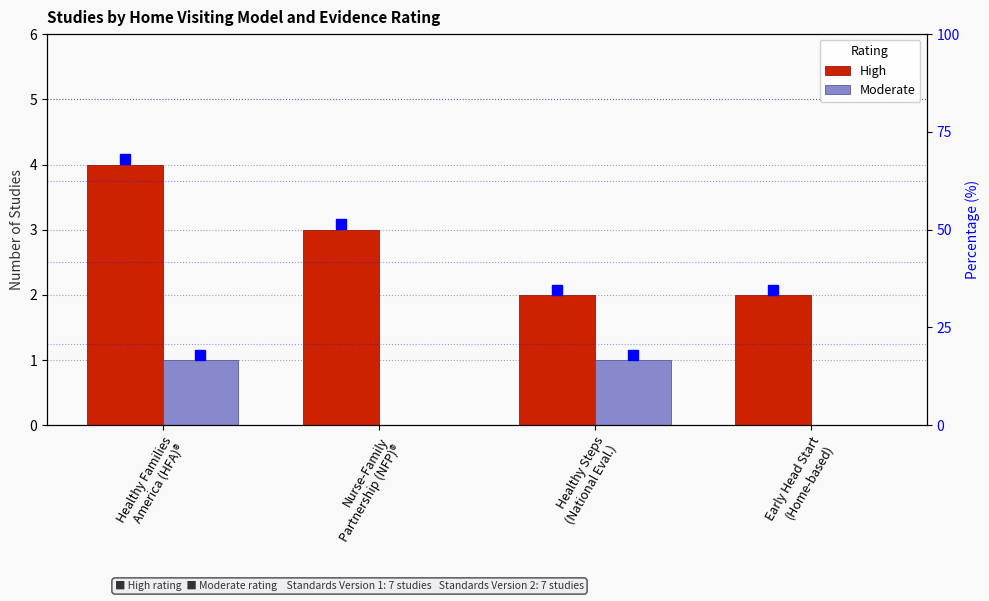

The value of Moderate at Nurse-Family
Partnership (NFP)® is 0. True or false?

True